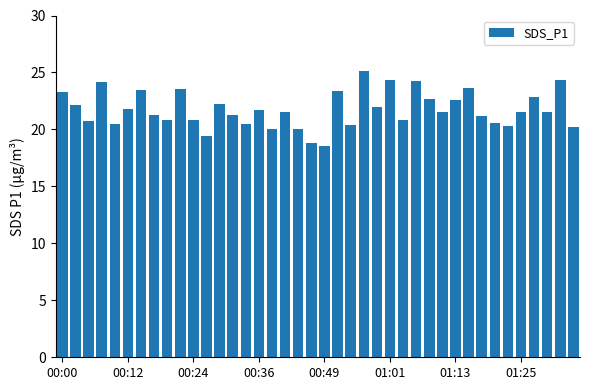

What is the sum of all values?

869.9